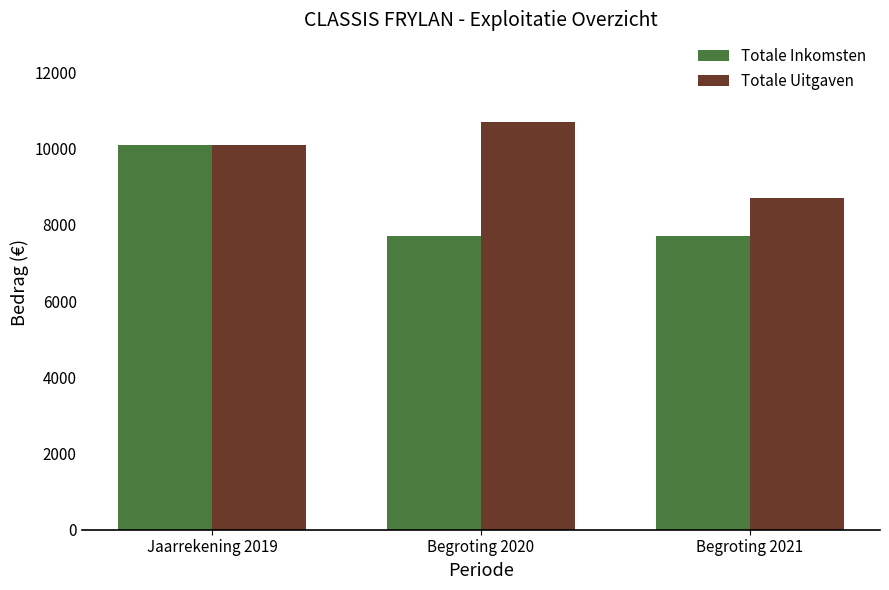

What is the sum of all Totale Inkomsten values?

25485